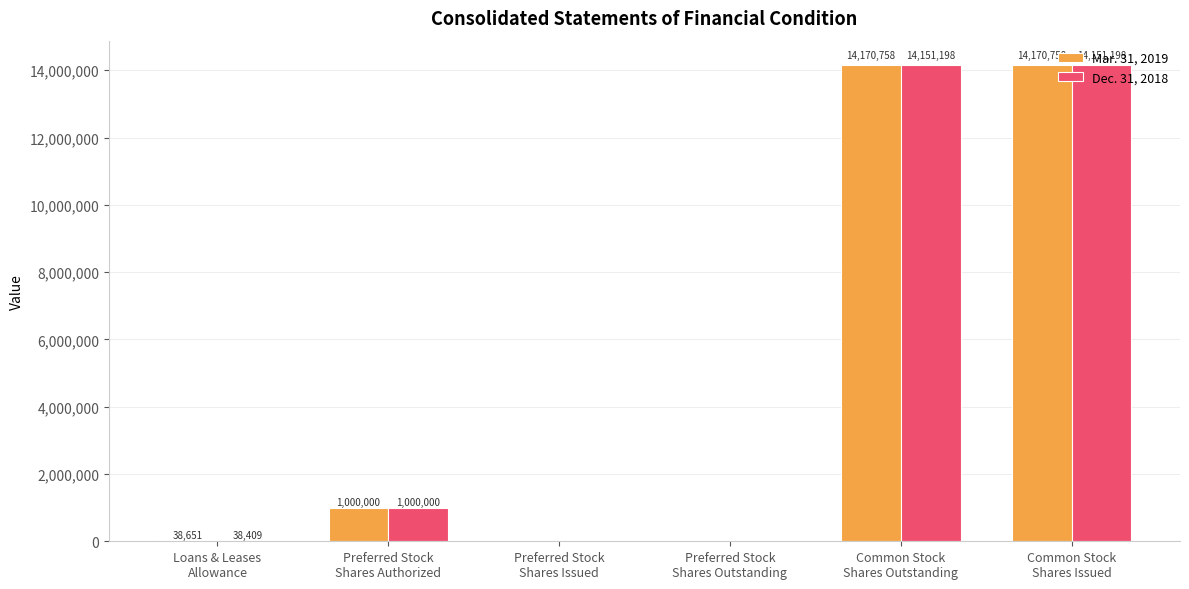

What is the maximum value shown in the chart?

14170758